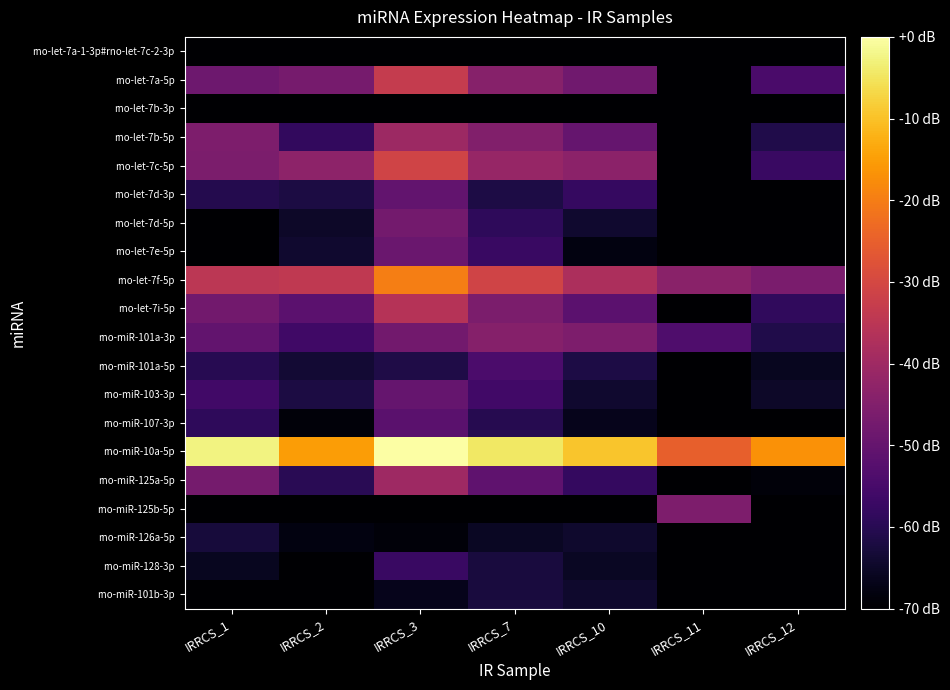

Reading right to left, what are all the values shown in this chart?

rno-let-7a-1-3p#rno-let-7c-2-3p: IRRCS_12=-89.6	IRRCS_11=-109.6	IRRCS_10=-77.6	IRRCS_7=-80.1	IRRCS_3=-74.0	IRRCS_2=-109.6	IRRCS_1=-74.0
rno-let-7a-5p: IRRCS_12=-54.6	IRRCS_11=-83.6	IRRCS_10=-48.1	IRRCS_7=-44.2	IRRCS_3=-33.2	IRRCS_2=-46.9	IRRCS_1=-48.6
rno-let-7b-3p: IRRCS_12=-109.6	IRRCS_11=-109.6	IRRCS_10=-80.1	IRRCS_7=-74.0	IRRCS_3=-72.7	IRRCS_2=-89.6	IRRCS_1=-75.6
rno-let-7b-5p: IRRCS_12=-61.0	IRRCS_11=-89.6	IRRCS_10=-50.0	IRRCS_7=-45.0	IRRCS_3=-40.3	IRRCS_2=-58.2	IRRCS_1=-45.9
rno-let-7c-5p: IRRCS_12=-57.4	IRRCS_11=-80.1	IRRCS_10=-43.2	IRRCS_7=-41.3	IRRCS_3=-31.0	IRRCS_2=-43.0	IRRCS_1=-46.2
rno-let-7d-3p: IRRCS_12=-74.0	IRRCS_11=-109.6	IRRCS_10=-57.8	IRRCS_7=-61.7	IRRCS_3=-50.5	IRRCS_2=-62.0	IRRCS_1=-60.7
rno-let-7d-5p: IRRCS_12=-80.1	IRRCS_11=-109.6	IRRCS_10=-64.0	IRRCS_7=-59.0	IRRCS_3=-47.5	IRRCS_2=-65.0	IRRCS_1=-70.5
rno-let-7e-5p: IRRCS_12=-74.0	IRRCS_11=-109.6	IRRCS_10=-68.0	IRRCS_7=-57.4	IRRCS_3=-49.2	IRRCS_2=-64.0	IRRCS_1=-75.6
rno-let-7f-5p: IRRCS_12=-46.3	IRRCS_11=-43.5	IRRCS_10=-37.5	IRRCS_7=-31.1	IRRCS_3=-19.9	IRRCS_2=-33.9	IRRCS_1=-34.9
rno-let-7i-5p: IRRCS_12=-58.7	IRRCS_11=-89.6	IRRCS_10=-51.6	IRRCS_7=-46.2	IRRCS_3=-36.0	IRRCS_2=-51.7	IRRCS_1=-47.8
rno-miR-101a-3p: IRRCS_12=-61.0	IRRCS_11=-53.8	IRRCS_10=-45.9	IRRCS_7=-44.6	IRRCS_3=-47.7	IRRCS_2=-56.2	IRRCS_1=-50.3
rno-miR-101a-5p: IRRCS_12=-66.1	IRRCS_11=-109.6	IRRCS_10=-61.7	IRRCS_7=-54.2	IRRCS_3=-61.3	IRRCS_2=-63.6	IRRCS_1=-60.1
rno-miR-103-3p: IRRCS_12=-65.0	IRRCS_11=-109.6	IRRCS_10=-64.0	IRRCS_7=-55.8	IRRCS_3=-49.9	IRRCS_2=-62.0	IRRCS_1=-56.0
rno-miR-107-3p: IRRCS_12=-70.5	IRRCS_11=-109.6	IRRCS_10=-66.7	IRRCS_7=-60.4	IRRCS_3=-51.9	IRRCS_2=-68.8	IRRCS_1=-59.0
rno-miR-10a-5p: IRRCS_12=-16.8	IRRCS_11=-25.0	IRRCS_10=-9.5	IRRCS_7=-4.6	IRRCS_3=0.0	IRRCS_2=-15.1	IRRCS_1=-2.5
rno-miR-125a-5p: IRRCS_12=-68.8	IRRCS_11=-109.6	IRRCS_10=-58.0	IRRCS_7=-51.1	IRRCS_3=-40.0	IRRCS_2=-59.8	IRRCS_1=-47.3
rno-miR-125b-5p: IRRCS_12=-77.6	IRRCS_11=-45.9	IRRCS_10=-77.6	IRRCS_7=-83.6	IRRCS_3=-77.6	IRRCS_2=-89.6	IRRCS_1=-80.1
rno-miR-126a-5p: IRRCS_12=-71.6	IRRCS_11=-83.6	IRRCS_10=-64.5	IRRCS_7=-65.5	IRRCS_3=-68.8	IRRCS_2=-68.0	IRRCS_1=-62.8
rno-miR-128-3p: IRRCS_12=-77.6	IRRCS_11=-109.6	IRRCS_10=-65.5	IRRCS_7=-62.4	IRRCS_3=-57.4	IRRCS_2=-77.6	IRRCS_1=-66.1
rno-miR-101b-3p: IRRCS_12=-77.6	IRRCS_11=-109.6	IRRCS_10=-64.5	IRRCS_7=-62.4	IRRCS_3=-66.7	IRRCS_2=-75.6	IRRCS_1=-71.6